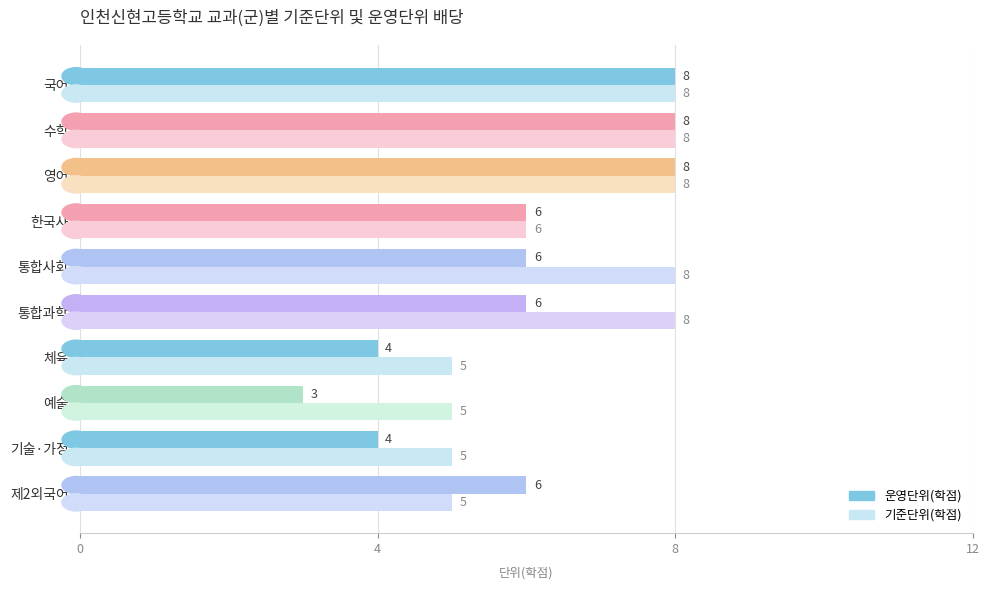

What is the maximum value for 운영단위(학점)?

8